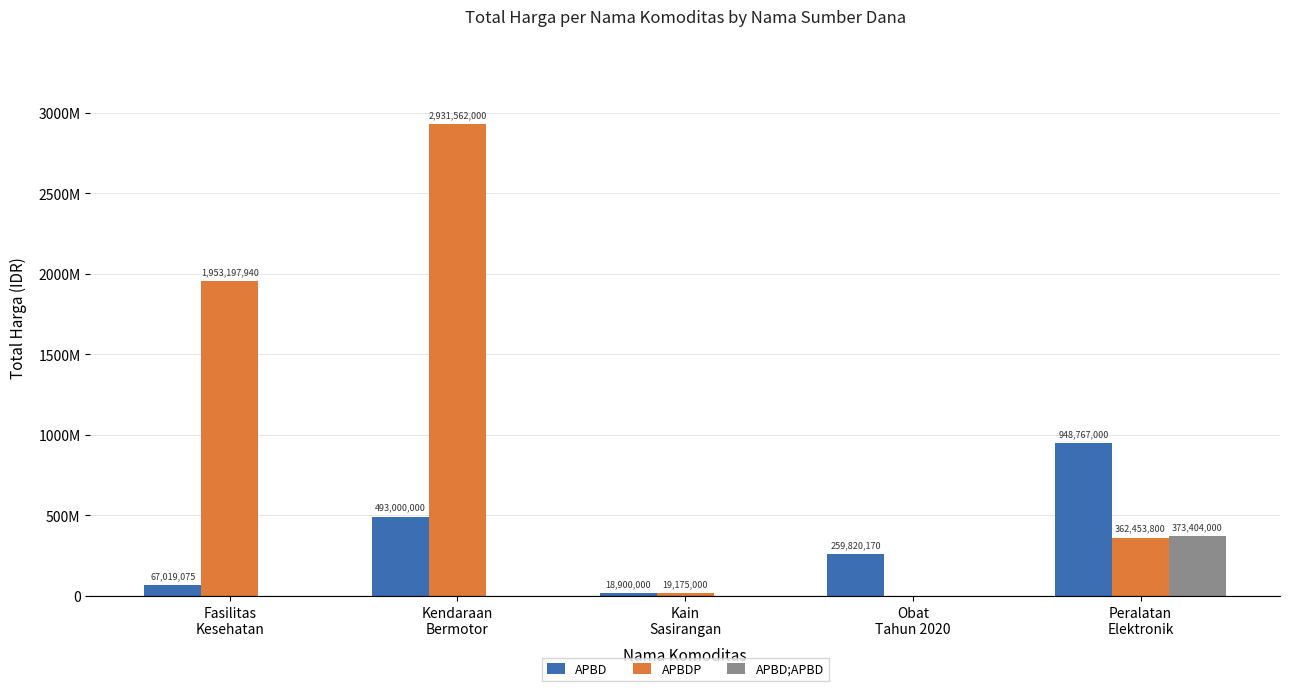

At which category does the chart reach its peak across all series?

Kendaraan
Bermotor